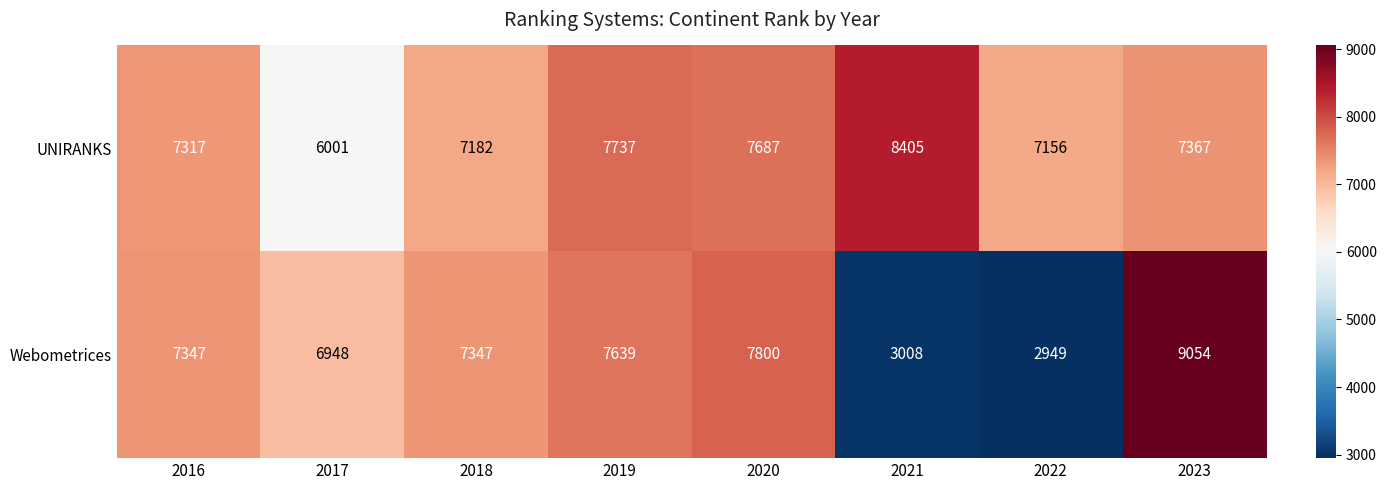

At which category does the chart reach its minimum across all series?

2022